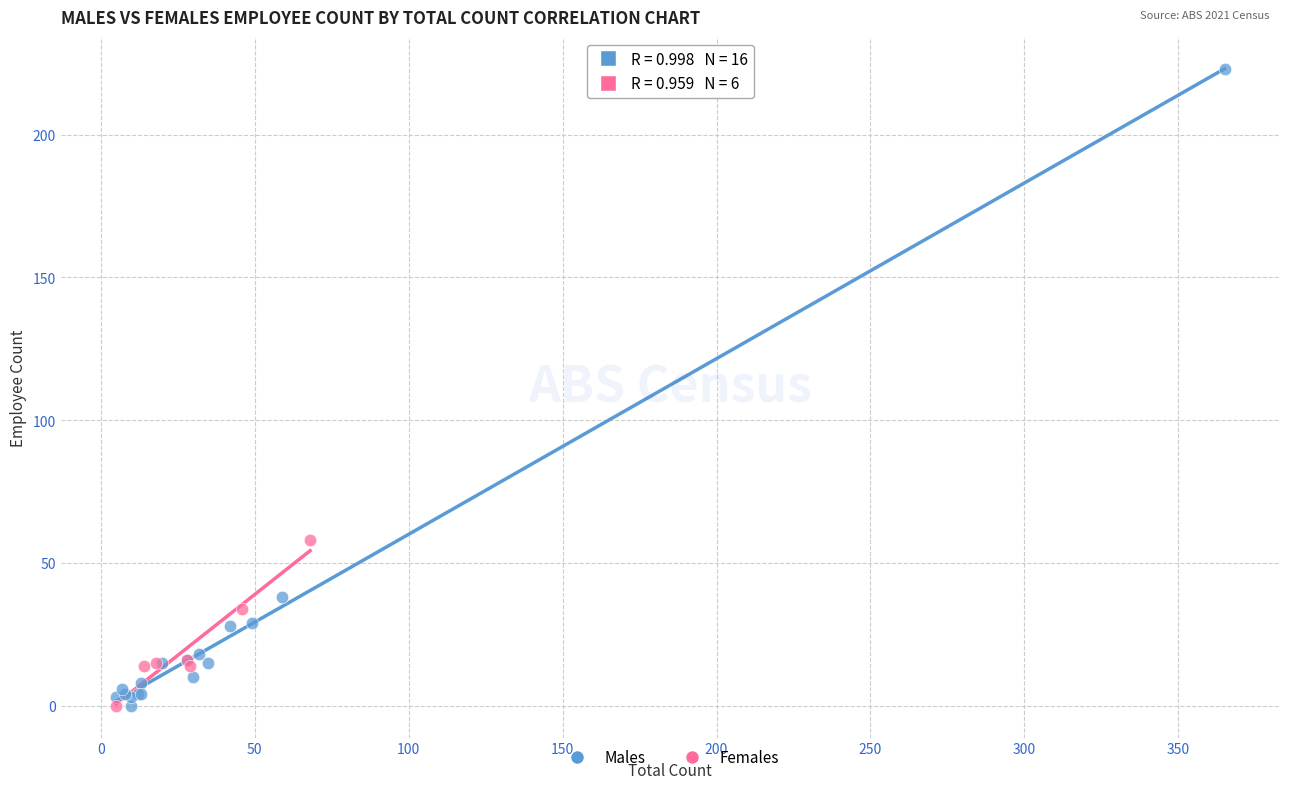

Which series contains the highest Y value?

Males